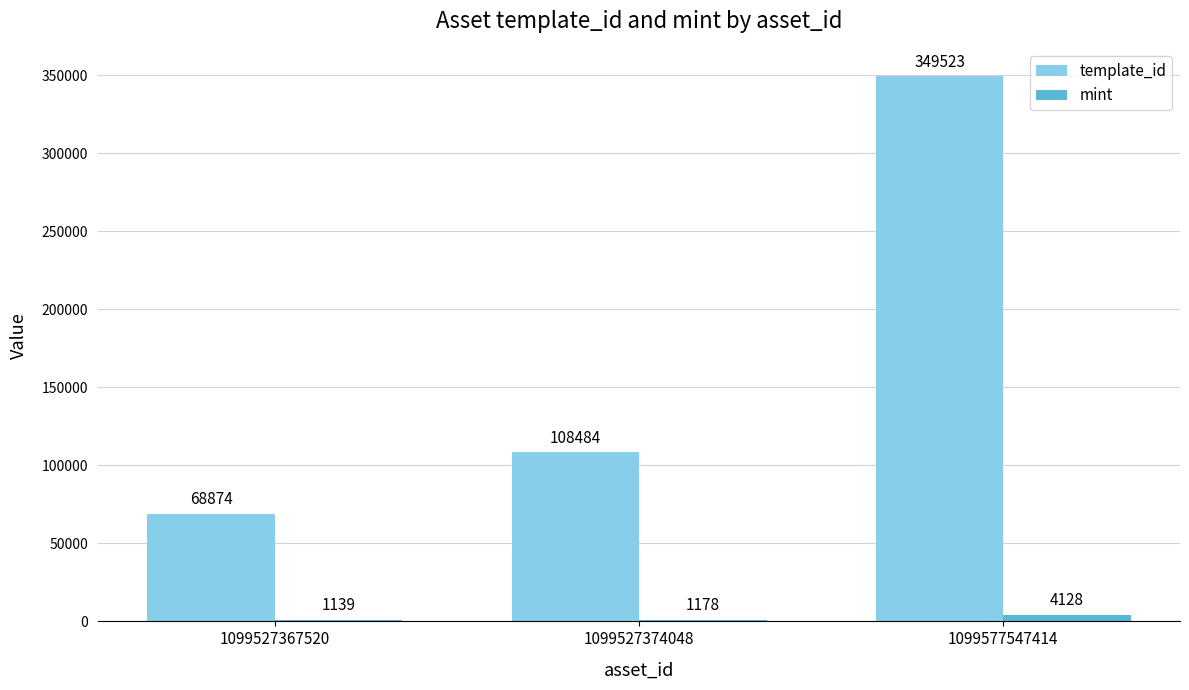

Read the mint value at 1099527367520, to the nearest 10.

1140